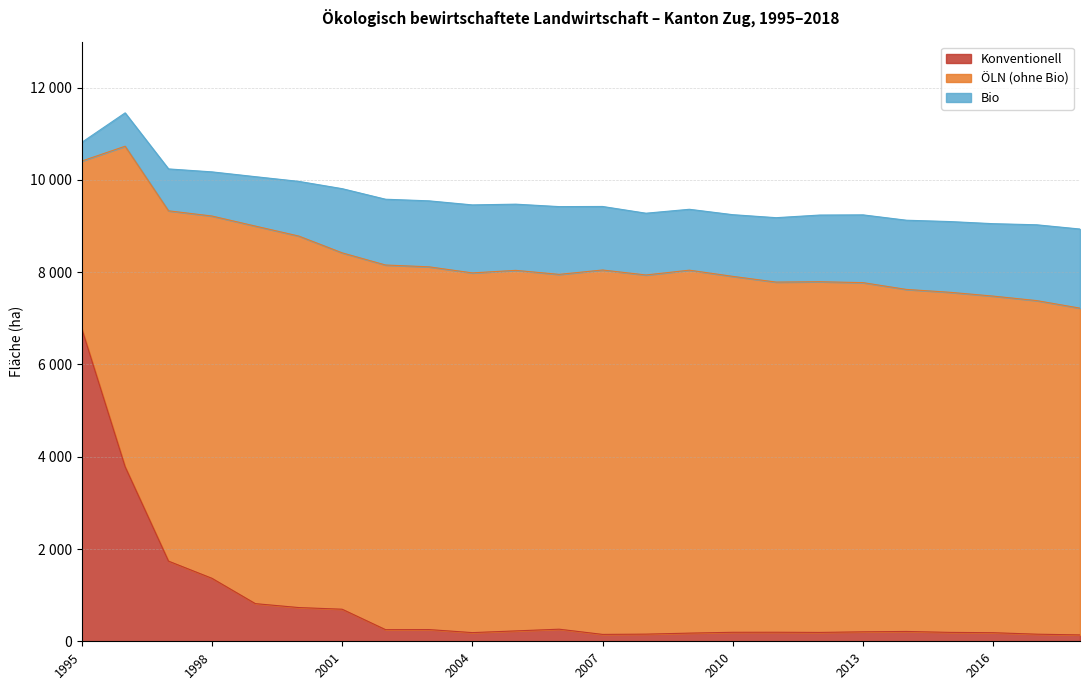

How many data points in Konventionell are above 213?

11